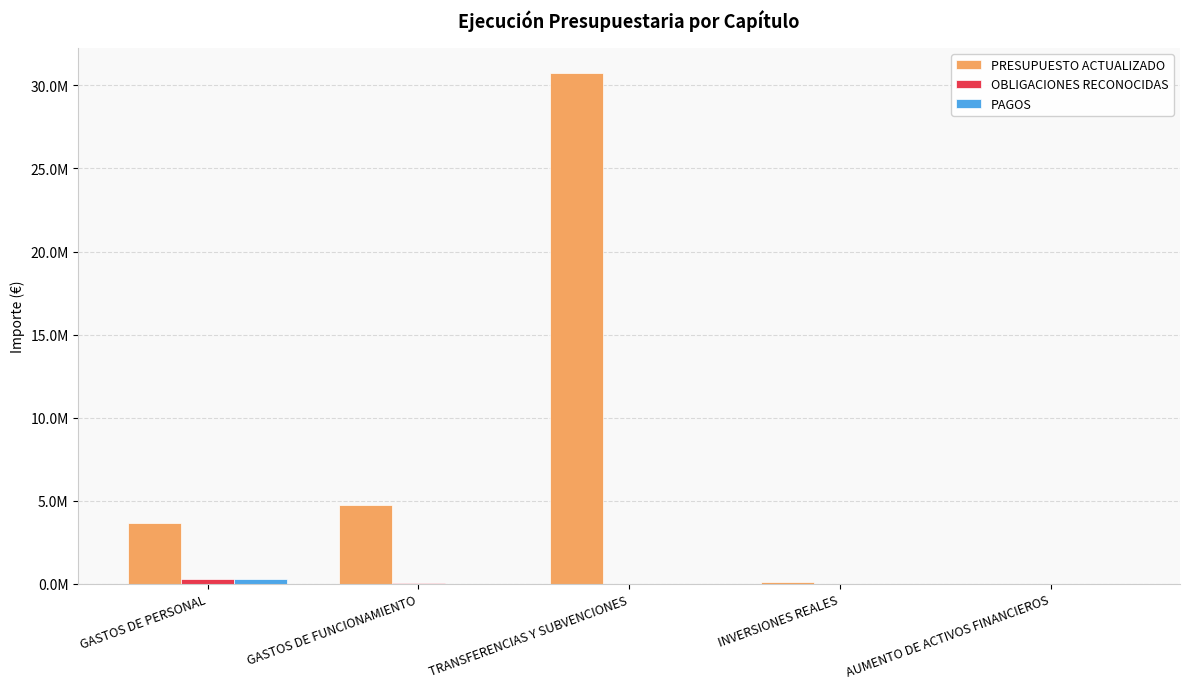

The value of PAGOS at GASTOS DE FUNCIONAMIENTO is 116. True or false?

False